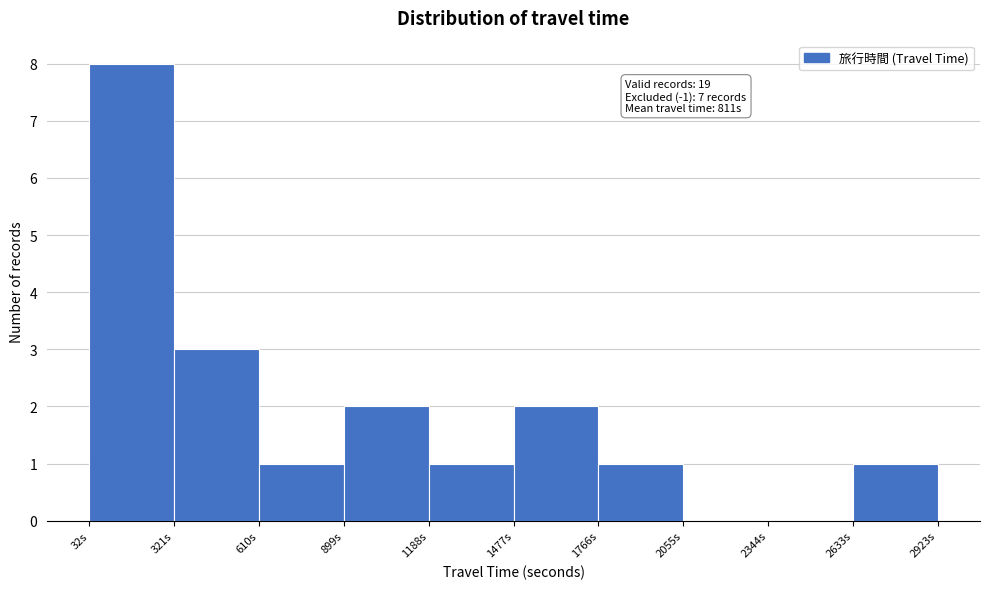

Over which range of the x-axis is the bar tallest?

50 to 300